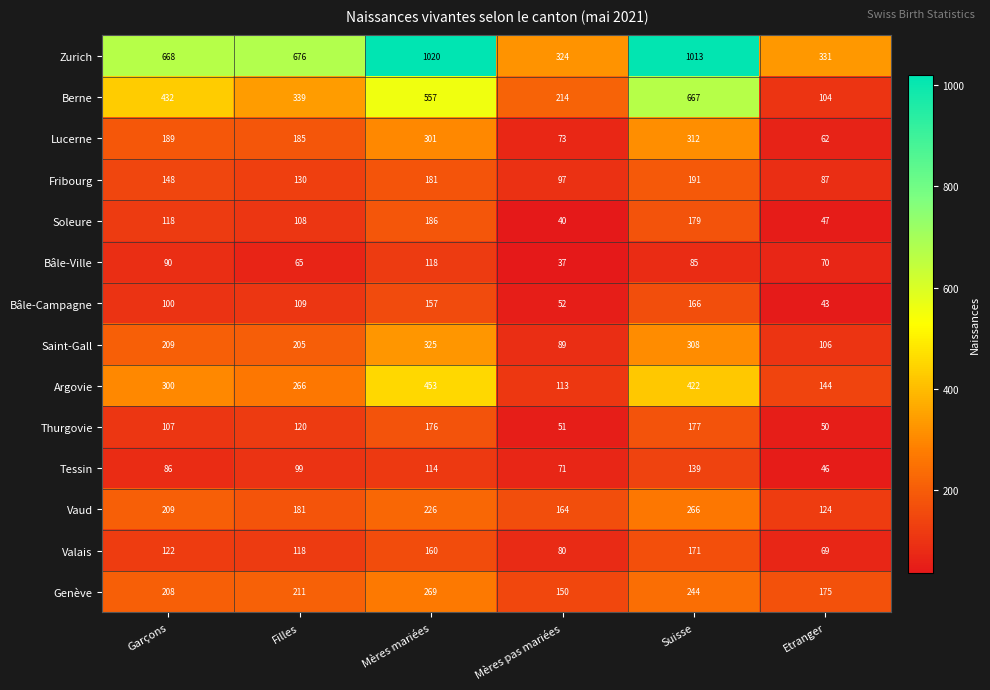

What is the highest value of the Tessin series?

139